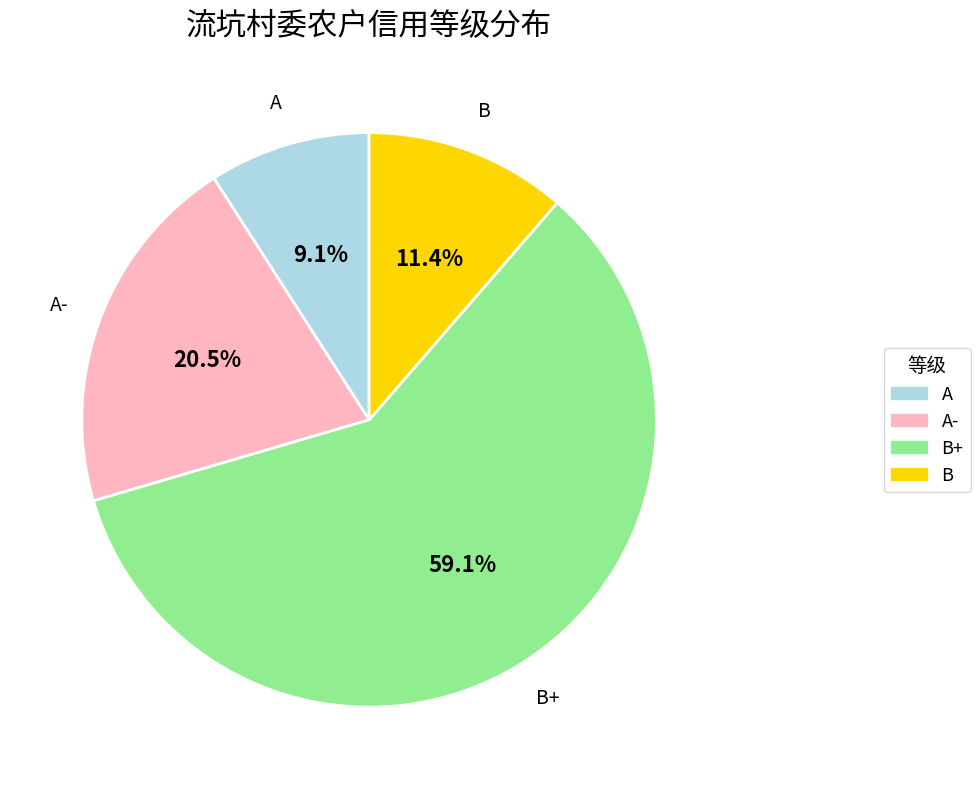

Is there a majority slice in this chart?

Yes